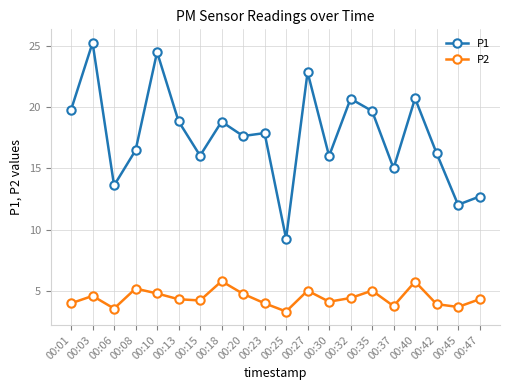

What is the value of the P2 point at the 3rd from the left?

3.6